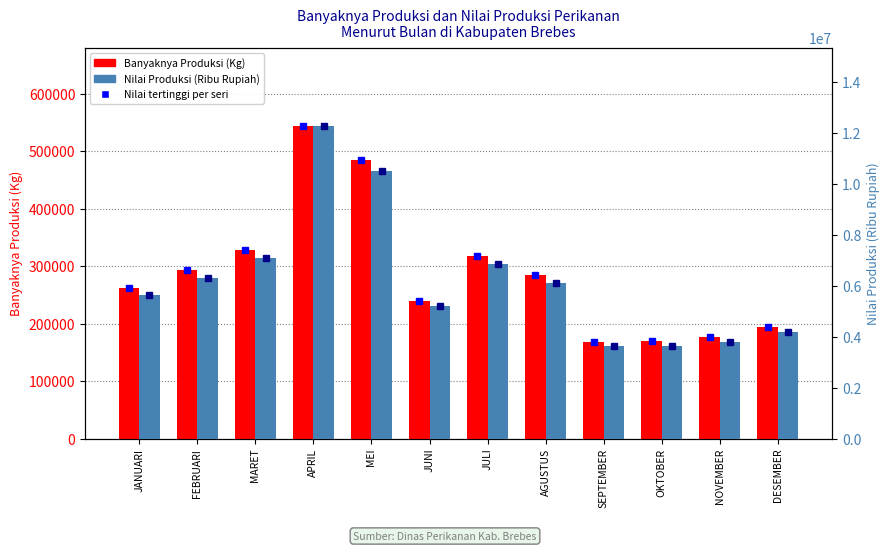

The value of Nilai Produksi (Ribu Rupiah) at MARET is 7074031.5. True or false?

True